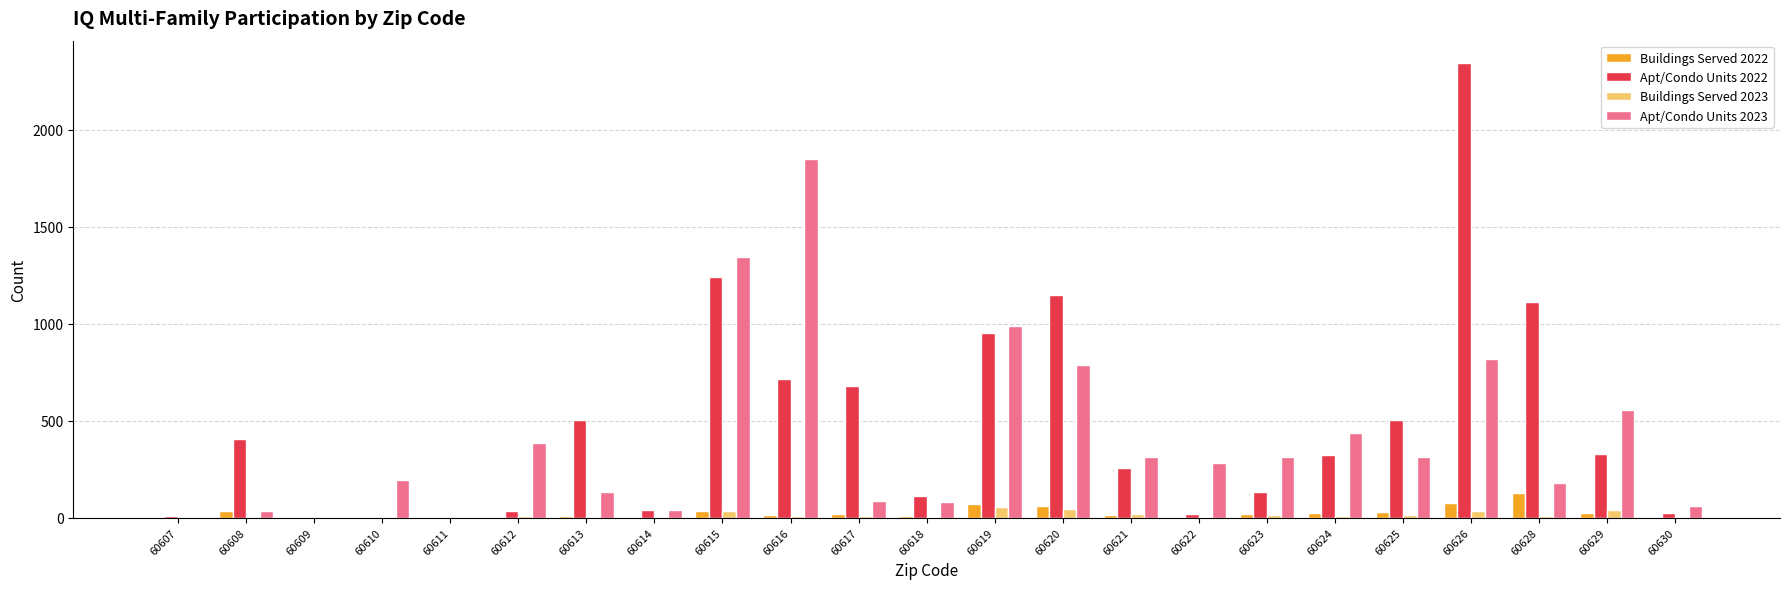

What is the approximate value of Apt/Condo Units 2022 at 60608?

405